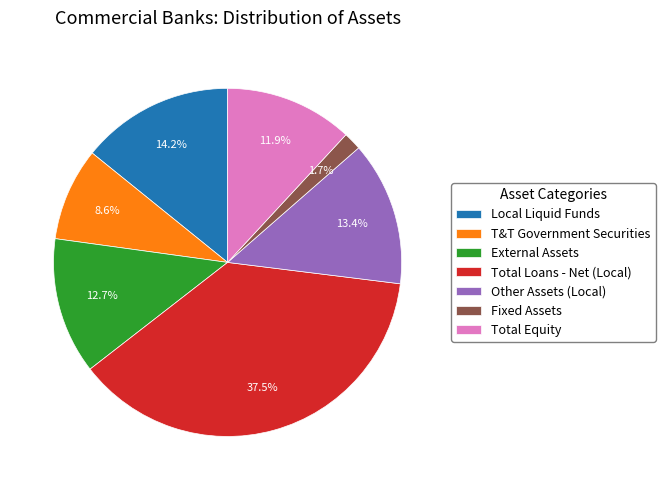

Is there a majority slice in this chart?

No